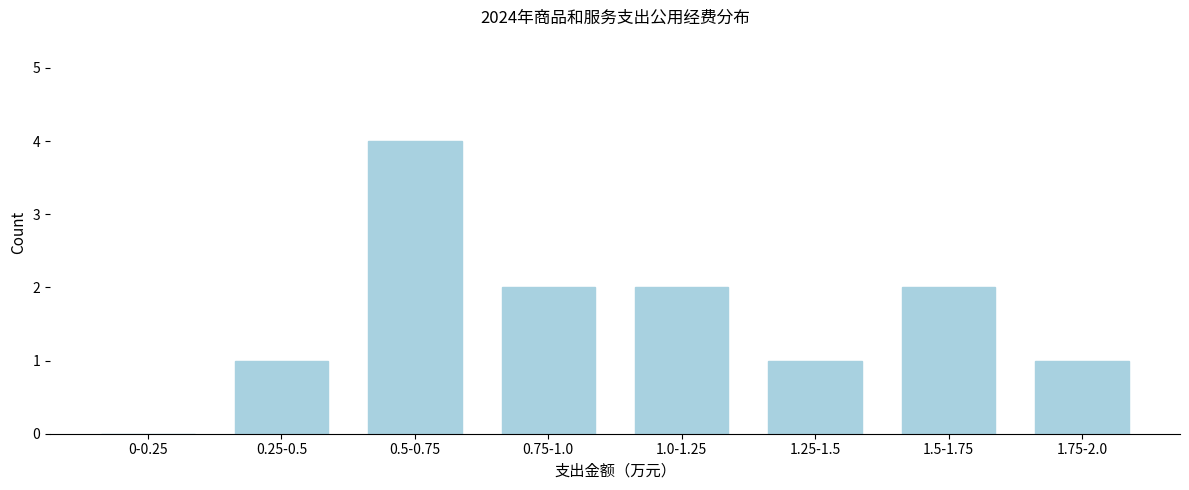

Reading right to left, extract all data points from this chart.

1.75-2.0=1	1.5-1.75=2	1.25-1.5=1	1.0-1.25=2	0.75-1.0=2	0.5-0.75=4	0.25-0.5=1	0-0.25=0